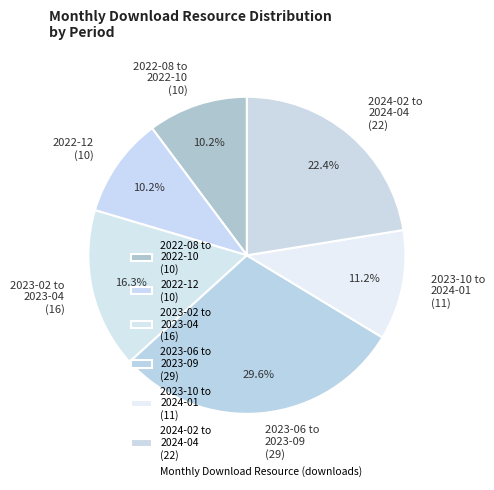

Between 2022-08 to 2022-10 (10) and 2023-10 to 2024-01 (11), which is larger?

2023-10 to 2024-01 (11)